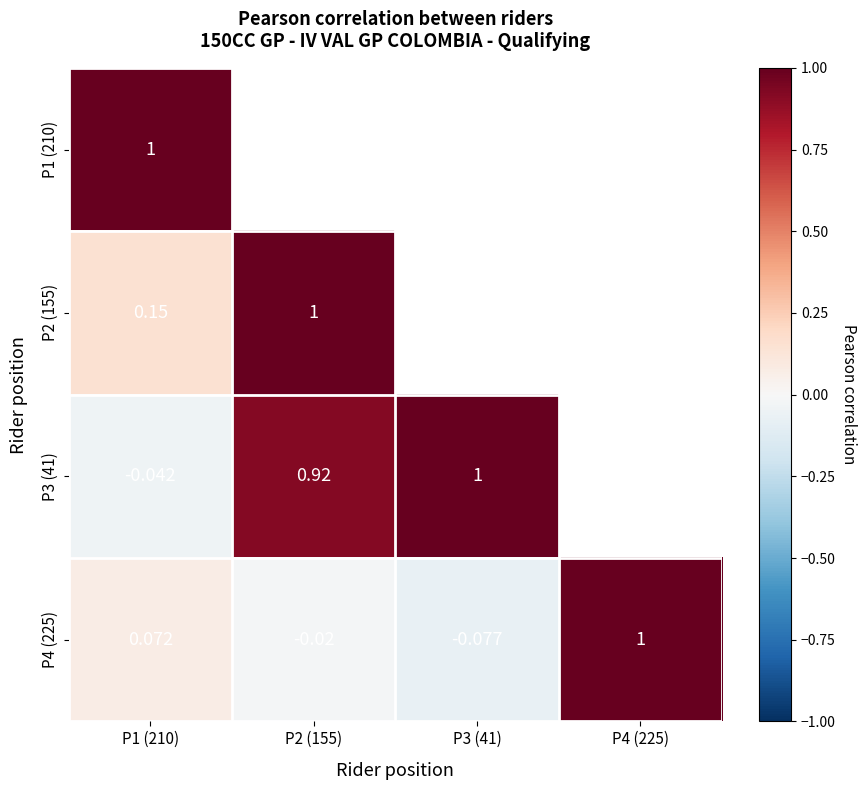

Rank the series at P1 (210) from highest to lowest value.

P1 (210), P2 (155), P4 (225), P3 (41)